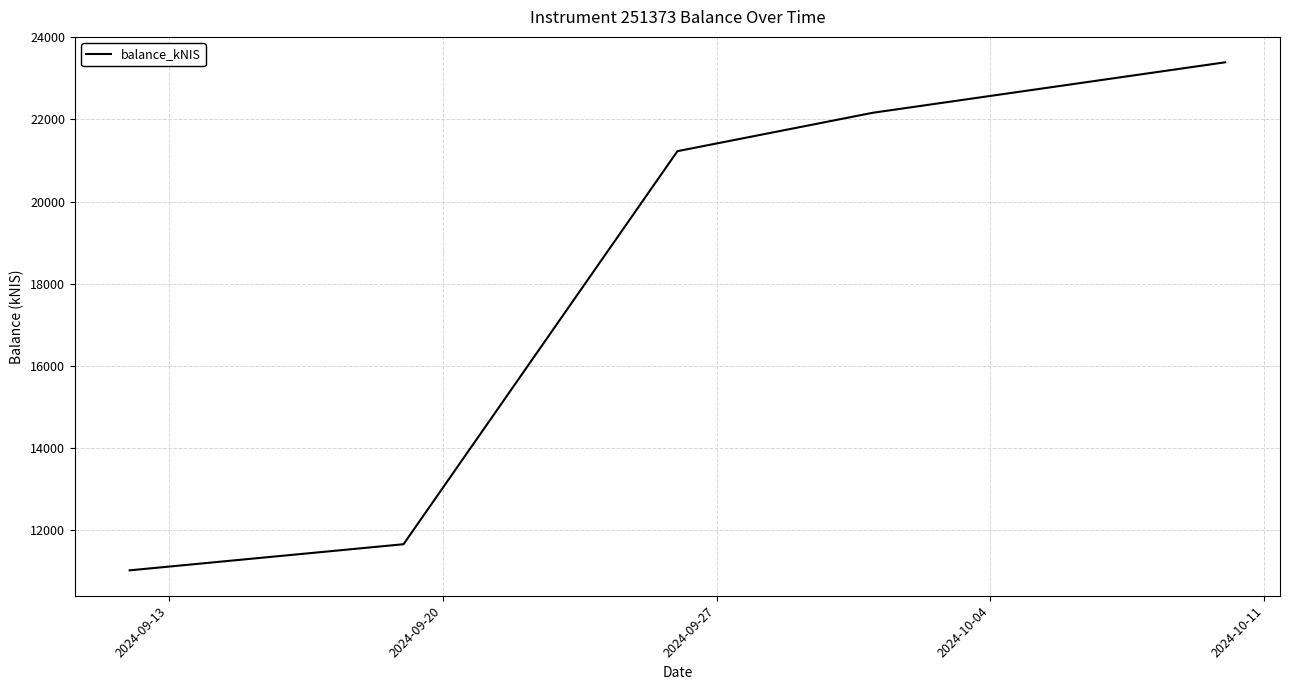

True or false: the data has more than 2 interior local peaks.

False